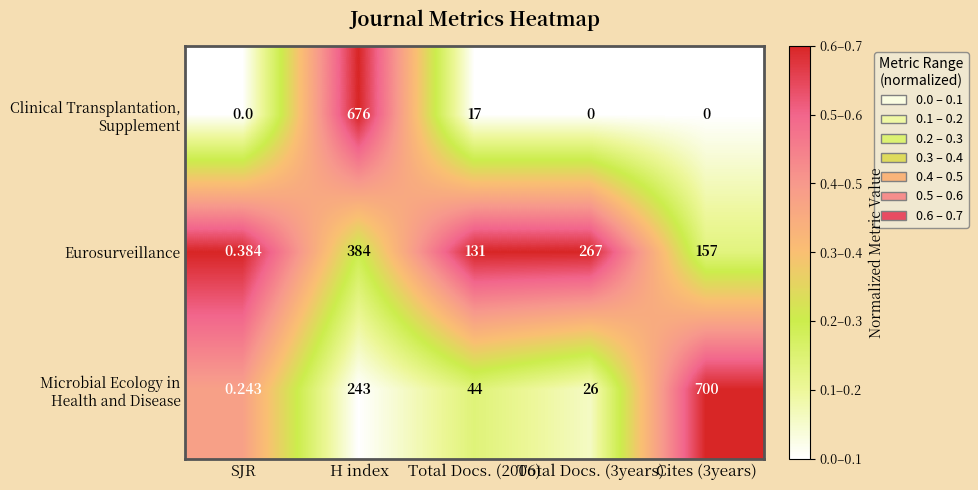

How many distinct data groups are displayed?

3